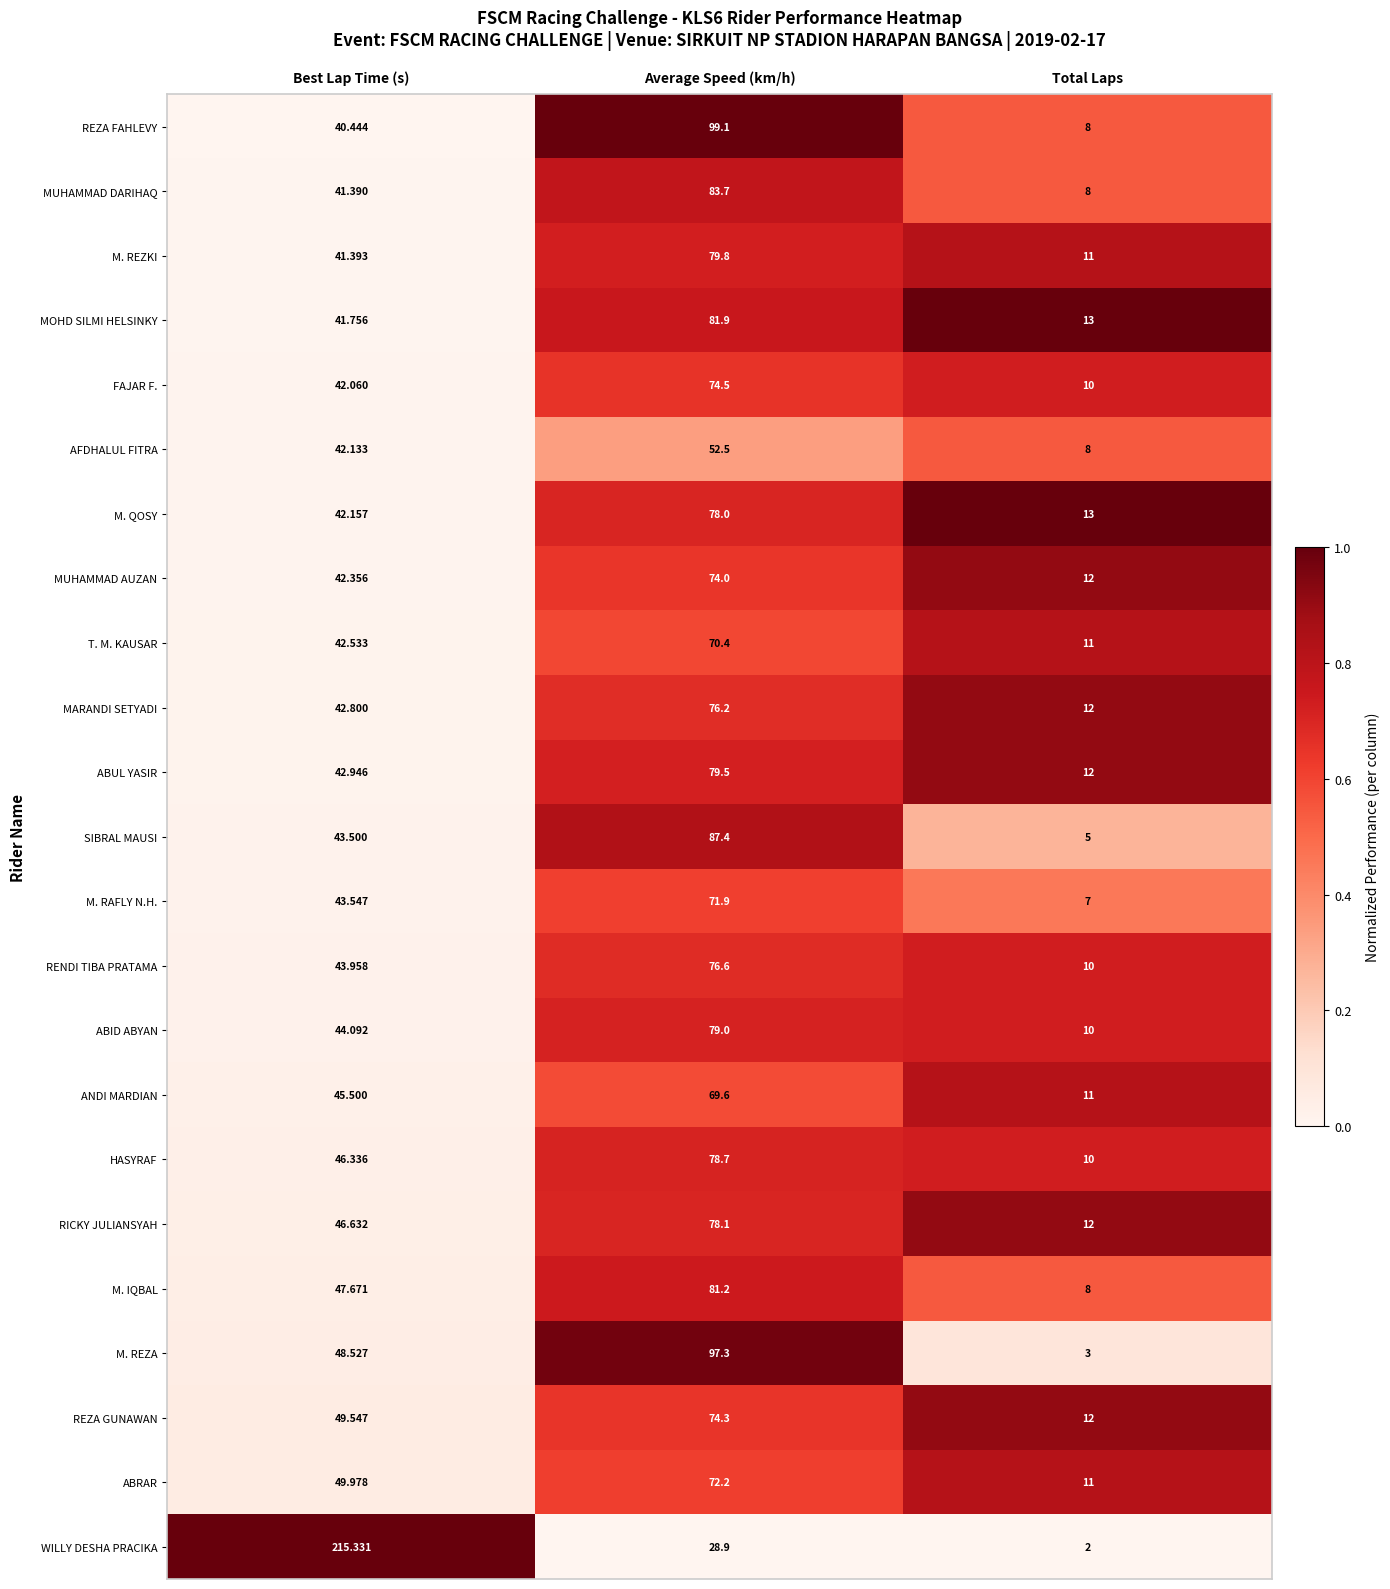

At which label does ABUL YASIR first exceed 42?

Best Lap Time (s)